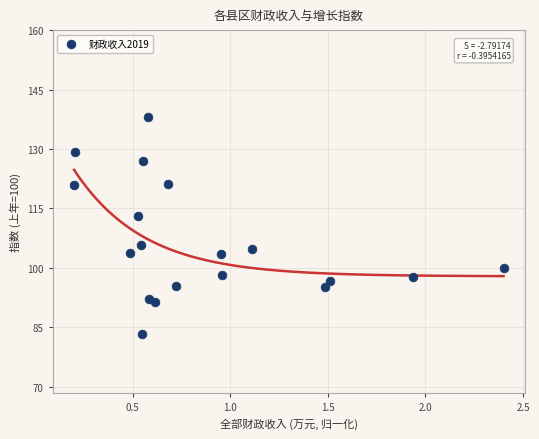

What is the range of X values (max minus min)?

2.2